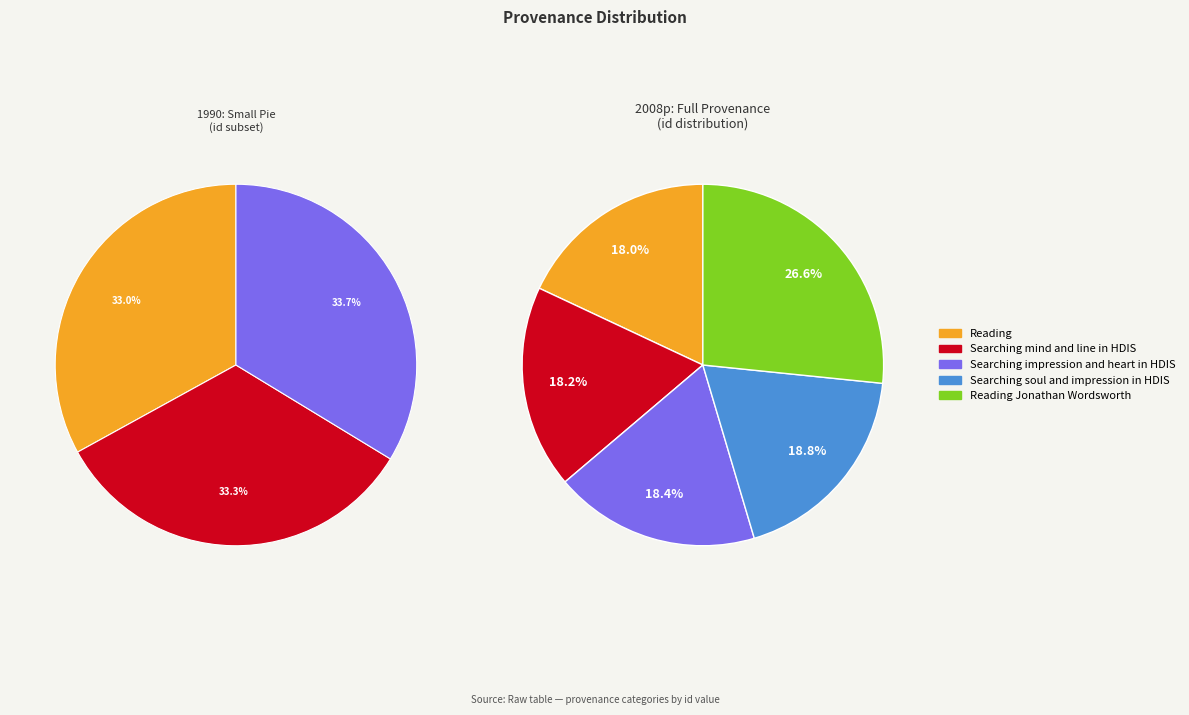

What is the change in value from Reading to Searching impression and heart in HDIS?

+319